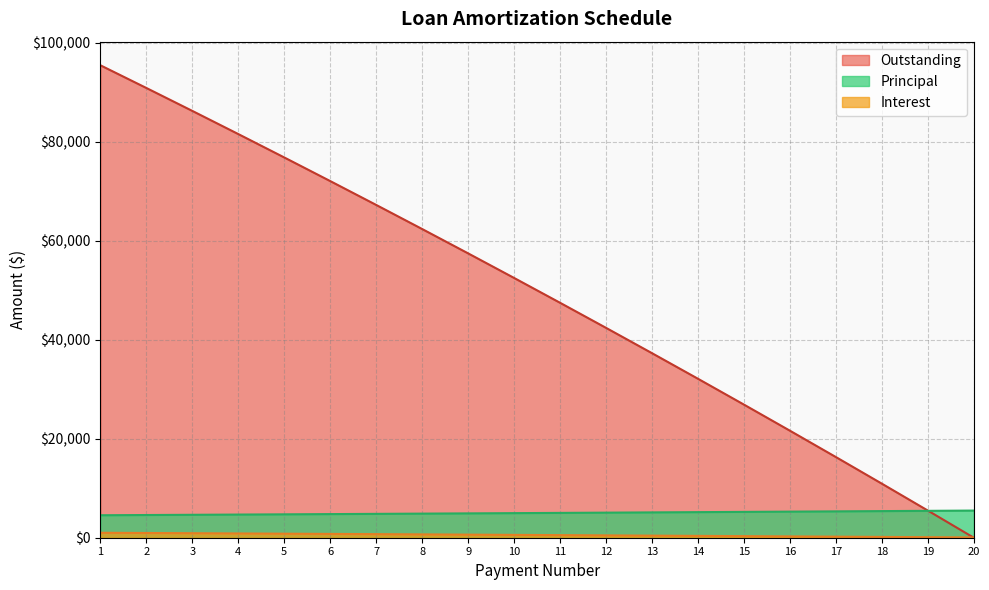

Reading left to right, what are all the values shown in this chart?

Principal: 1=4541.5	2=4586.9	3=4632.8	4=4679.1	5=4725.9	6=4773.2	7=4820.9	8=4869.1	9=4917.8	10=4967.0	11=5016.7	12=5066.8	13=5117.5	14=5168.7	15=5220.4	16=5272.6	17=5325.3	18=5378.6	19=5432.3	20=5486.7
Interest: 1=1000.0	2=954.6	3=908.7	4=862.4	5=815.6	6=768.3	7=720.6	8=672.4	9=623.7	10=574.5	11=524.9	12=474.7	13=424.0	14=372.9	15=321.2	16=268.9	17=216.2	18=163.0	19=109.2	20=54.9
Outstanding: 1=95458.5	2=90871.5	3=86238.7	4=81559.6	5=76833.6	6=72060.4	7=67239.5	8=62370.4	9=57452.5	10=52485.5	11=47468.8	12=42402.0	13=37284.5	14=32115.8	15=26895.4	16=21622.9	17=16297.6	18=10919.0	19=5486.7	20=0.0